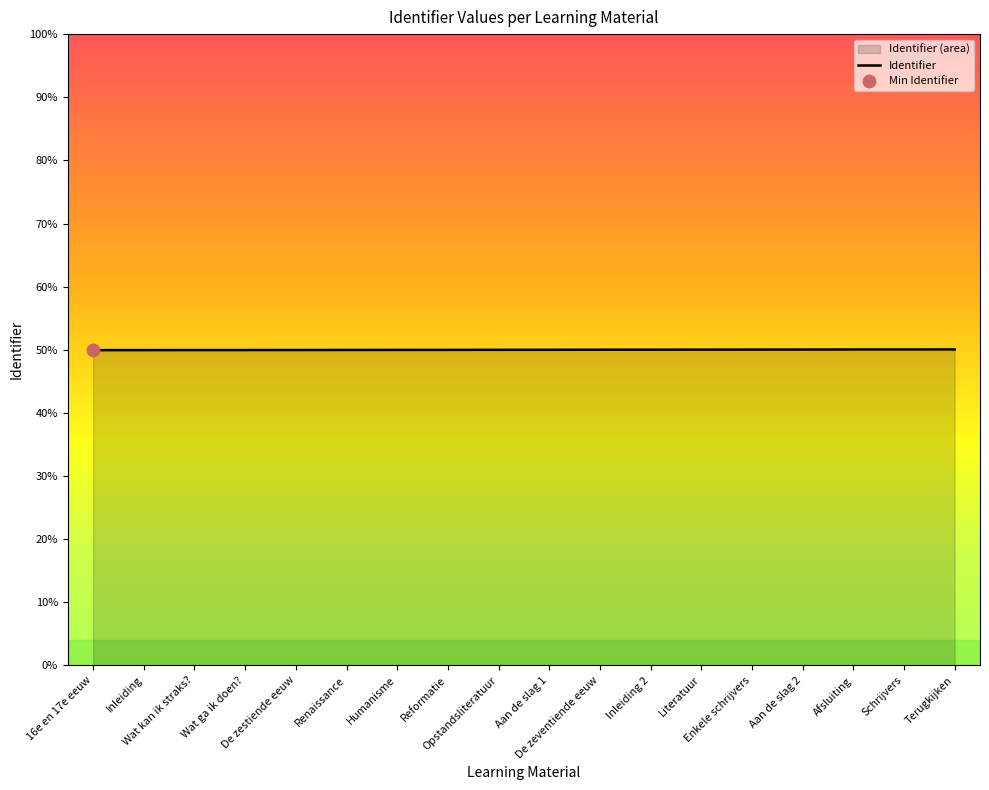

Which has a higher value, Aan de slag 2 or Afsluiting?

Afsluiting